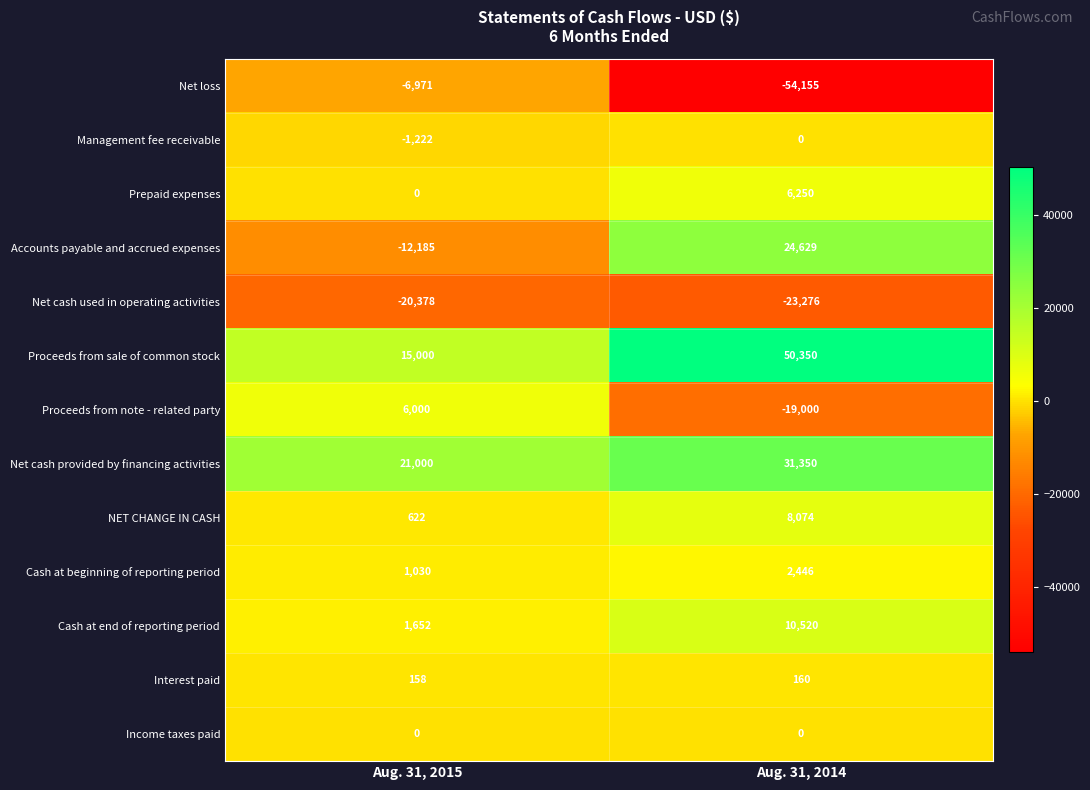

Which series changed the most between Aug. 31, 2015 and Aug. 31, 2014?

Net loss